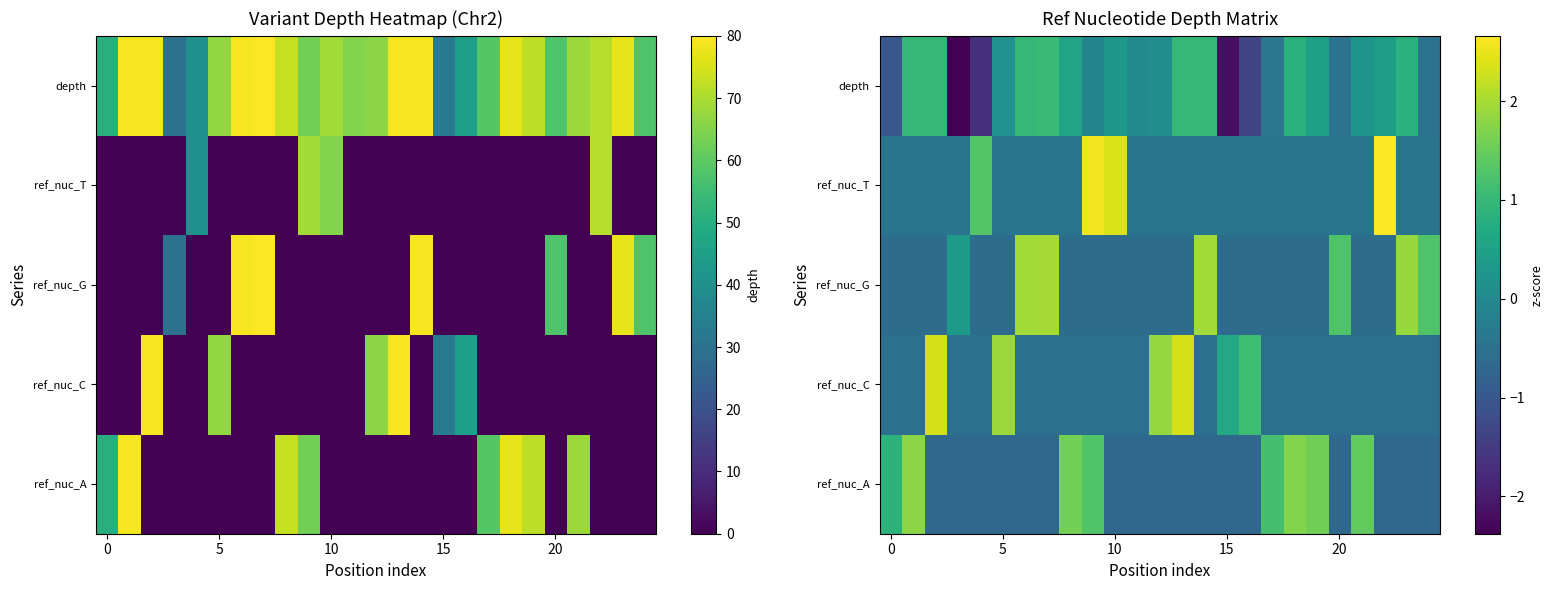

What is the difference between the highest and lowest values at 13?

3.0